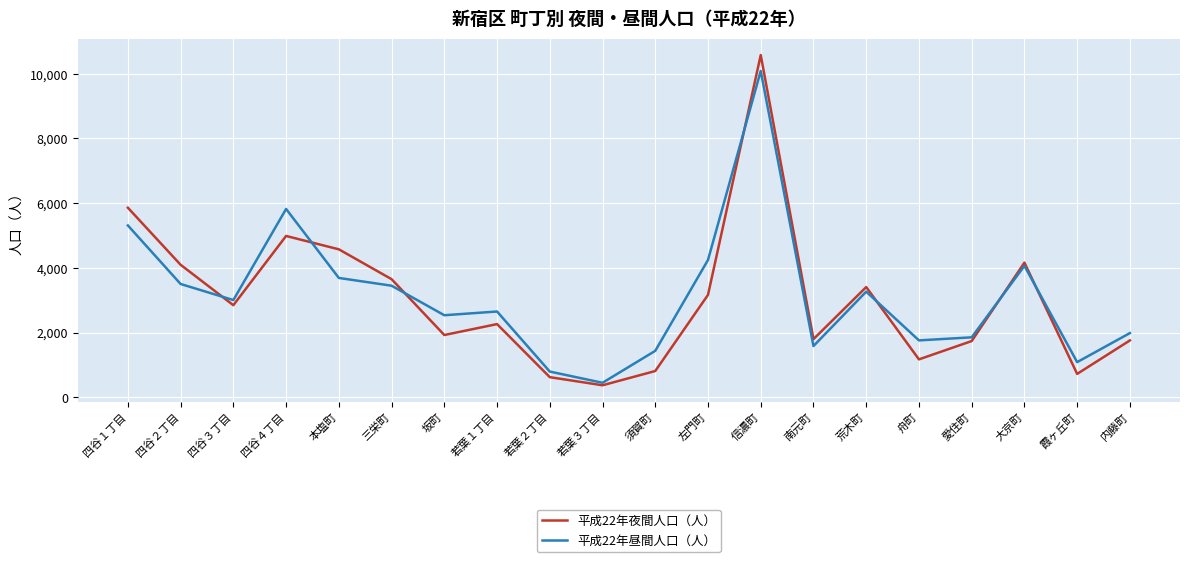

What is the minimum value for 平成22年夜間人口（人）?

369